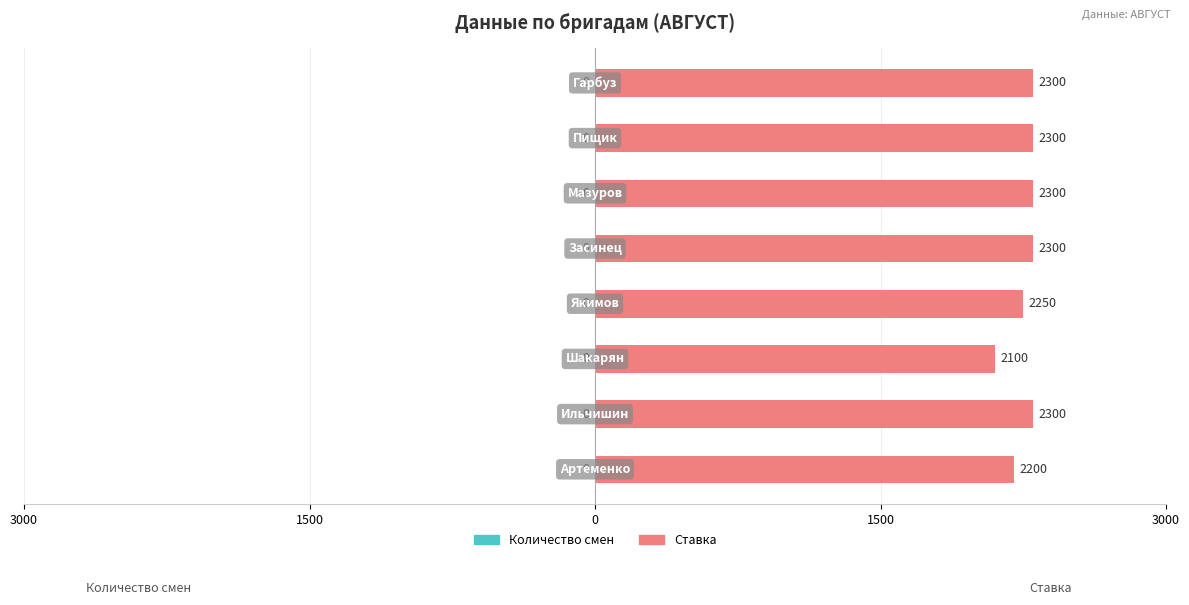

Are the bars horizontal?

Yes